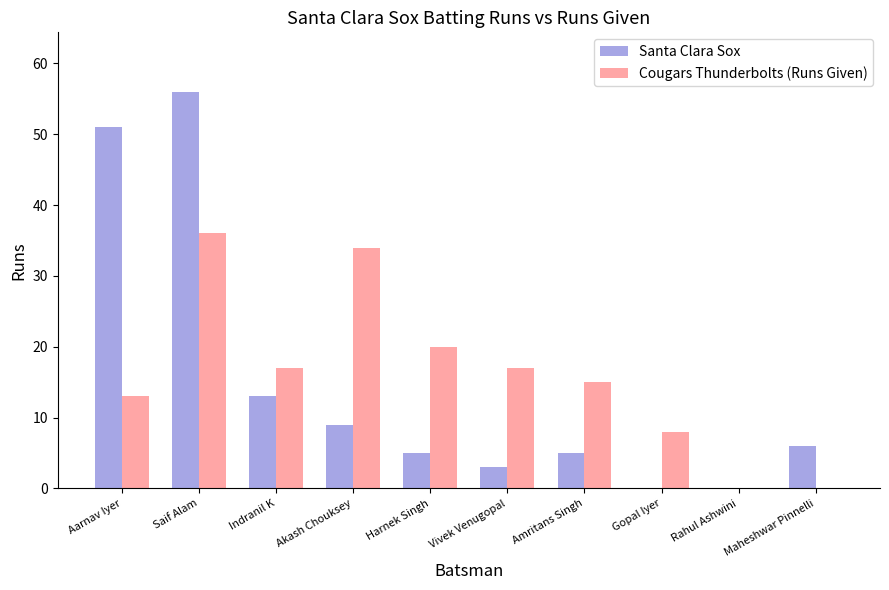

Is it true that Cougars Thunderbolts (Runs Given) equals -19 at Rahul Ashwini?

False